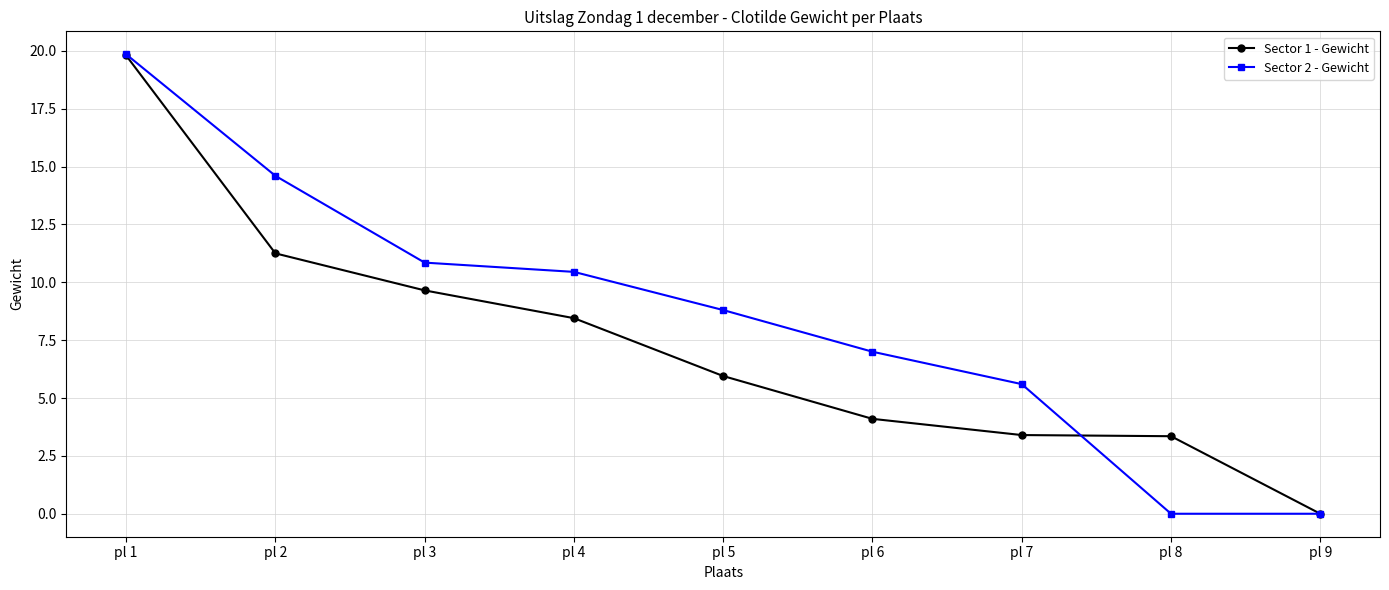

At which label does Sector 2 - Gewicht first exceed 8?

pl 1